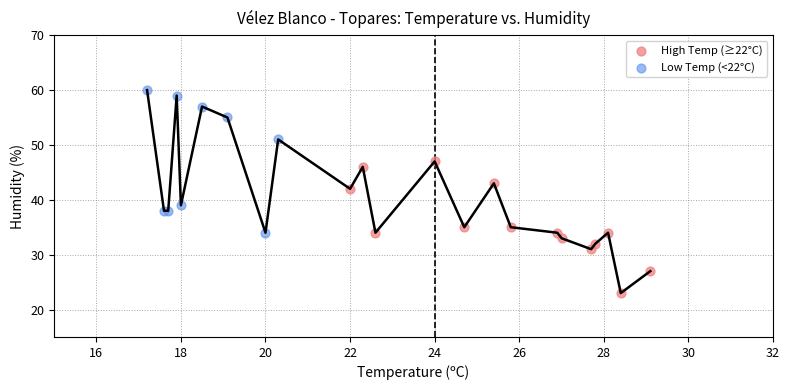

Which series reaches the maximum Y coordinate?

Low Temp (<22°C)